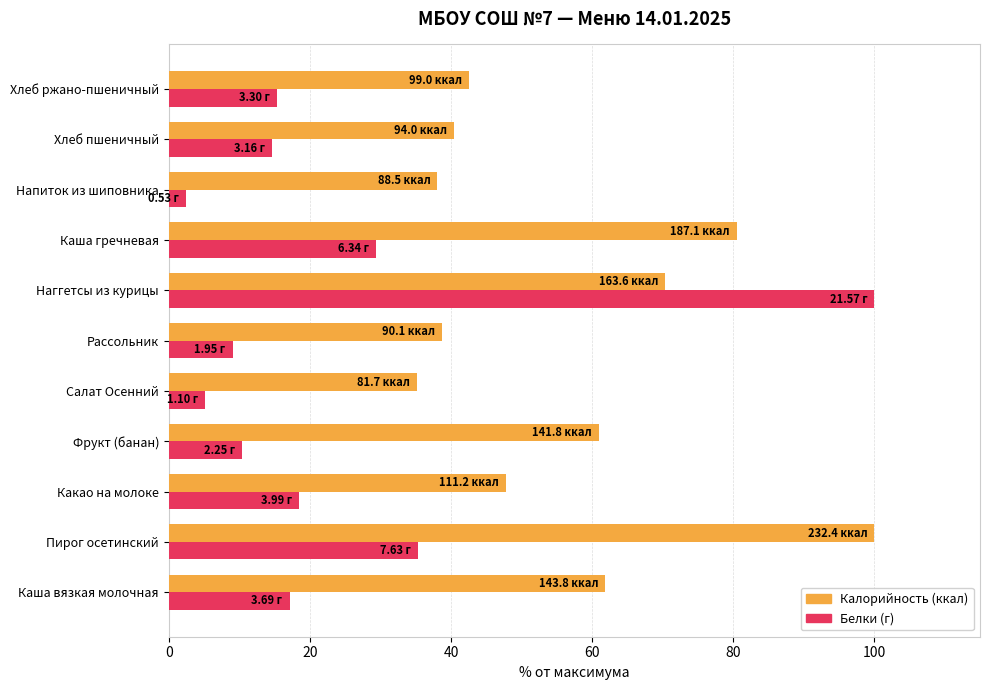

At which category is the sum across all series the highest?

Наггетсы из курицы